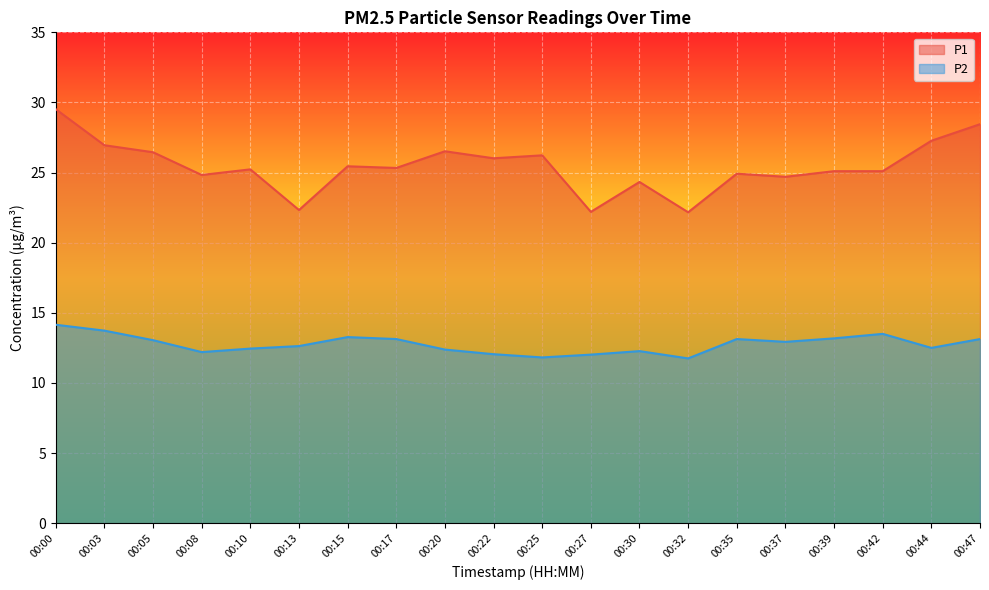

True or false: P1 and P2 intersect in this chart.

False